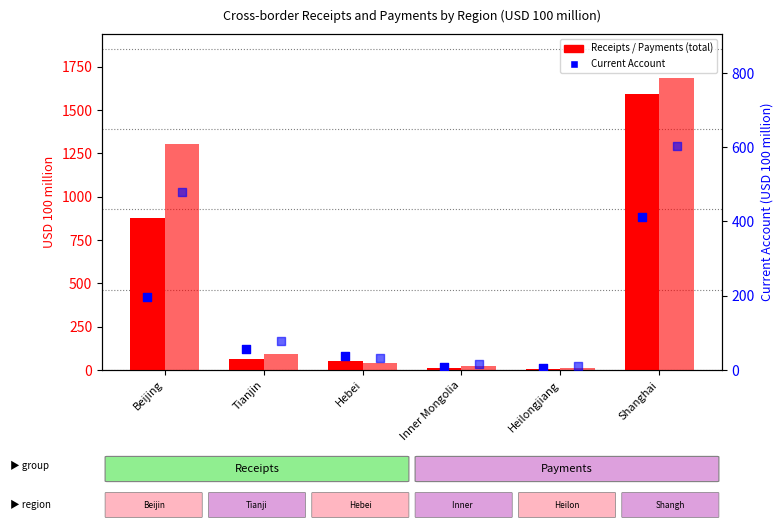

At how many categories does at least one series exceed 1109?

2